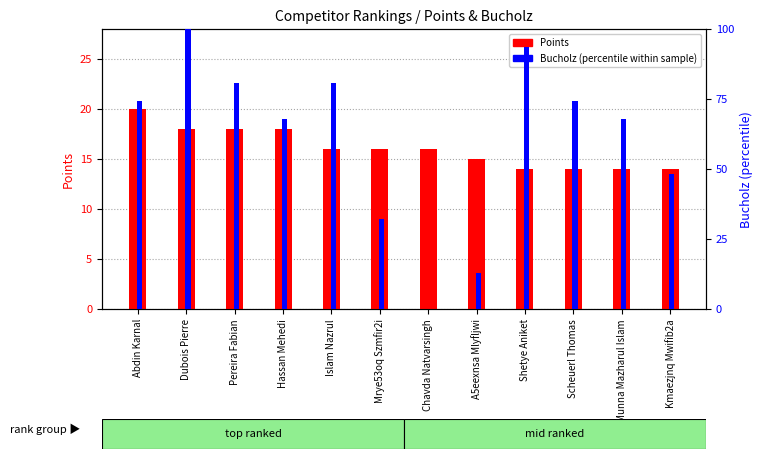

Reading right to left, what are all the values shown in this chart?

Points: 14.0	14.0	14.0	14.0	15.0	16.0	16.0	16.0	18.0	18.0	18.0	20.0
Bucholz (percentile within sample): 48.4	67.7	74.2	93.5	12.9	0.0	32.3	80.6	67.7	80.6	100.0	74.2